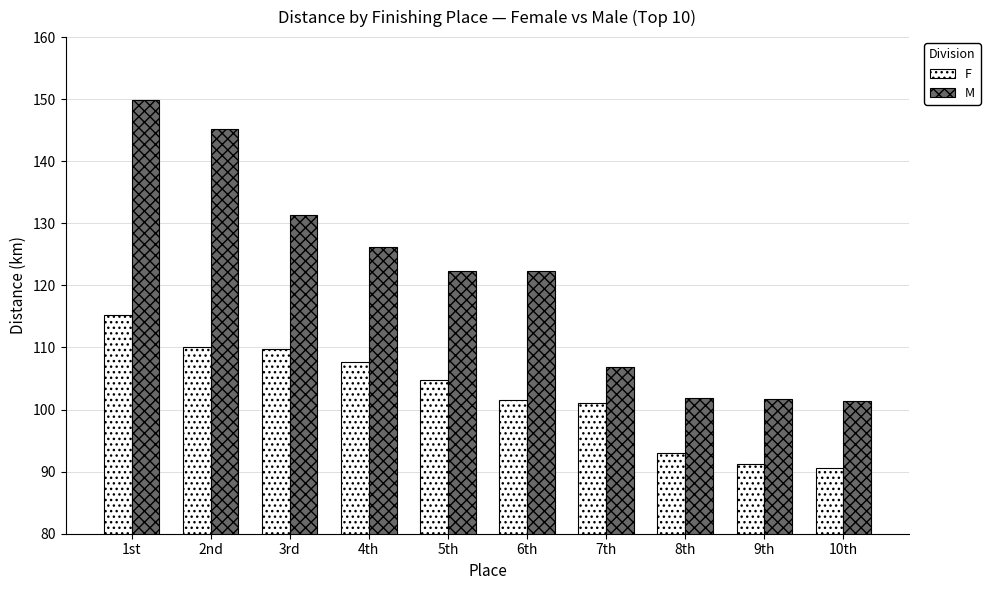

Read the M value at 2nd.

145.3